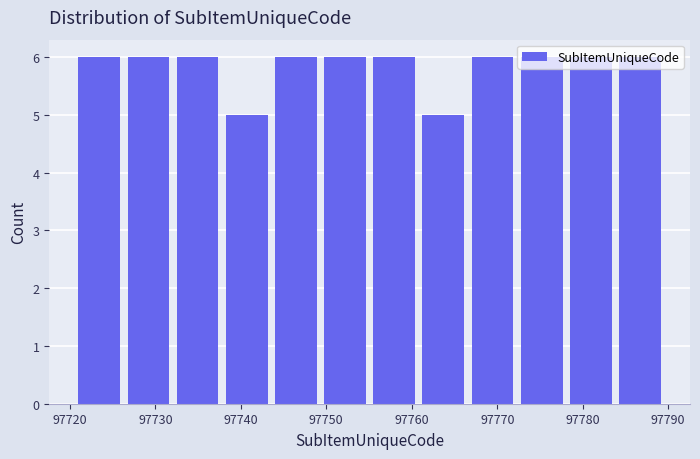

Reading left to right, list every bar in this chart as the range it spans on the x-axis followed by its height. Neither the bar edges nor the heights are printed on the chart, so give them approximately, as read against the axes.

97721 to 97727: 6
97727 to 97733: 6
97733 to 97738: 6
97738 to 97744: 5
97744 to 97750: 6
97750 to 97756: 6
97756 to 97761: 6
97761 to 97767: 5
97767 to 97773: 6
97773 to 97779: 6
97779 to 97784: 6
97784 to 97790: 6